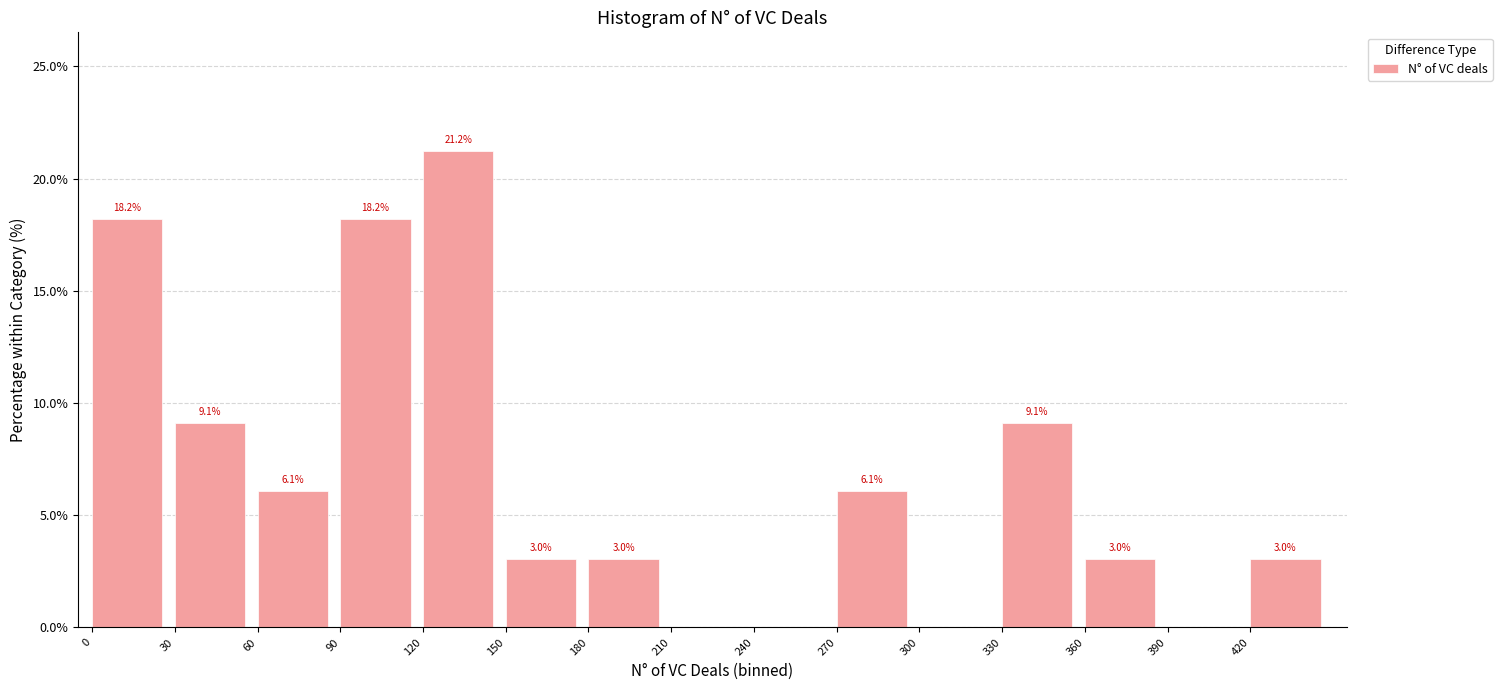

Over which range of the x-axis is the bar tallest?

120 to 150